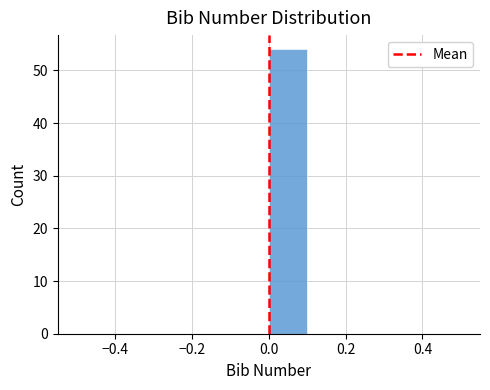

How tall is the bar that spans 0.0 to 0.1 on the x-axis? The values are not printed on the chart, so give them approximately, as read against the axis.

54